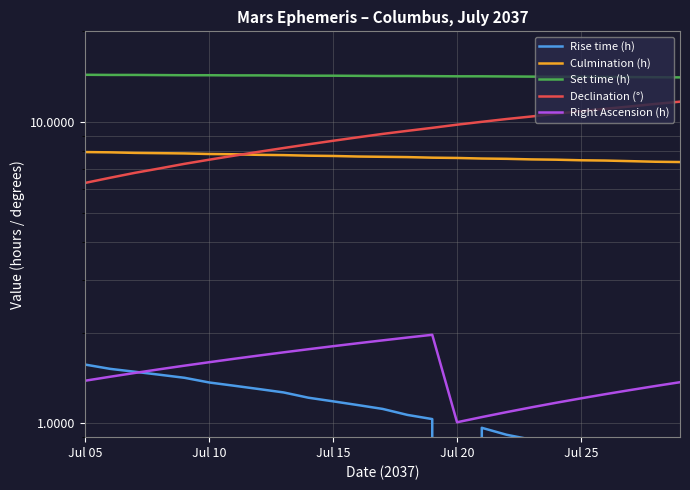

How many series are shown in this chart?

5